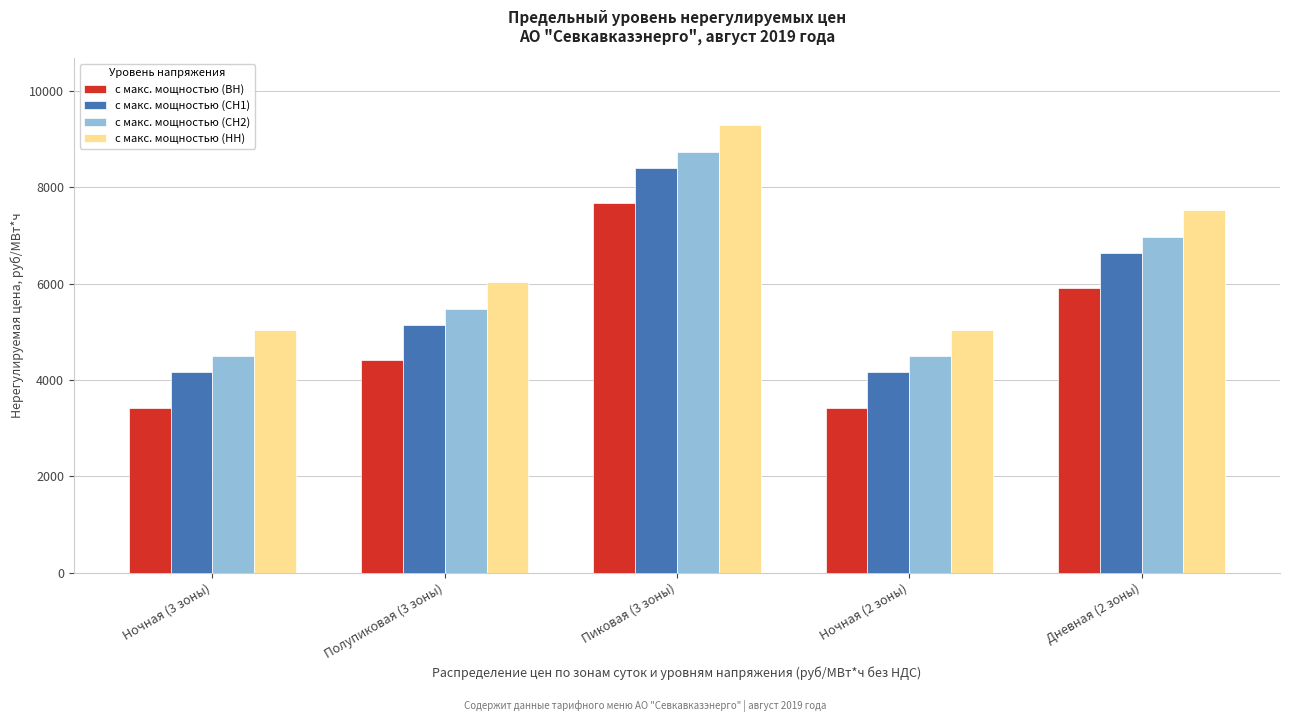

What is the total value across all series at Ночная (3 зоны)?

17119.1